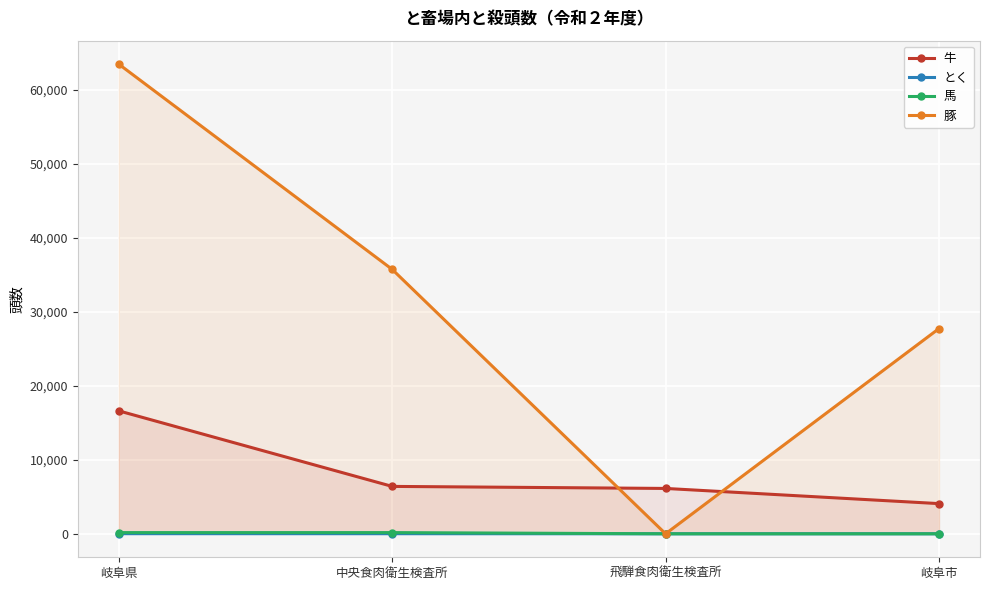

Rank the series by their maximum value, from highest to lowest.

豚, 牛, 馬, とく